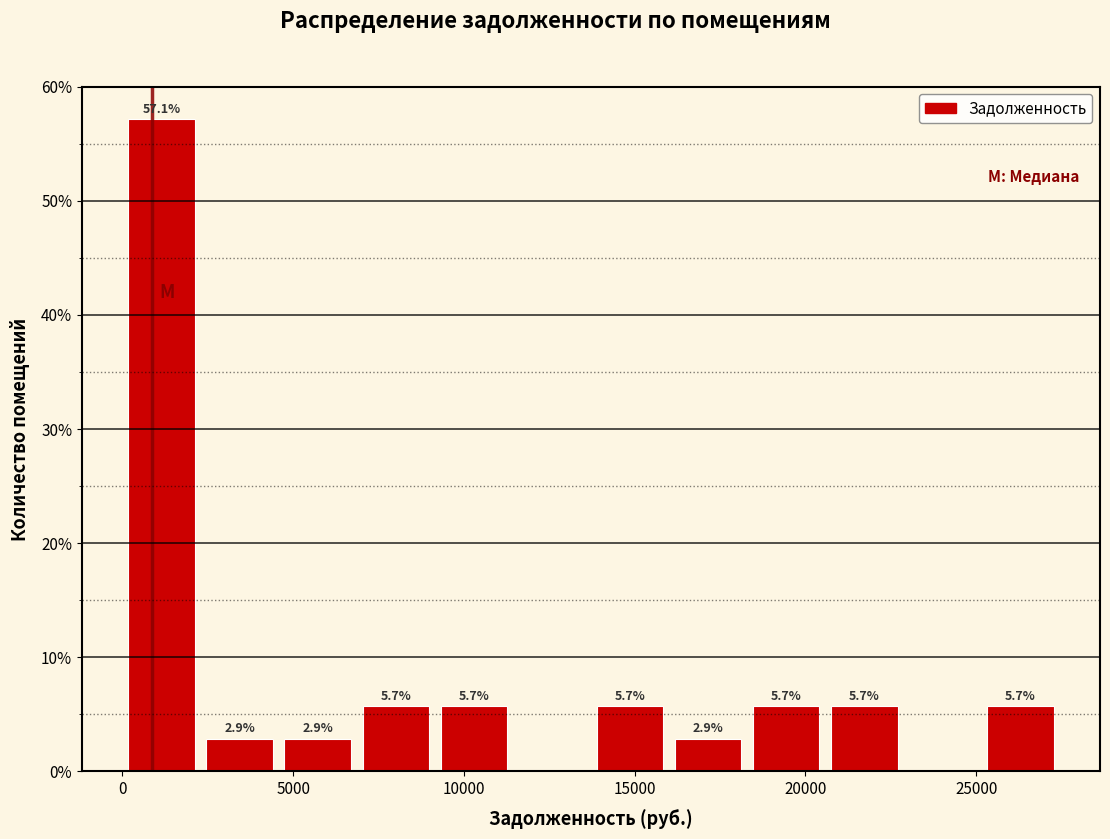

Which range on the x-axis has the tallest bar?

0 to 2500